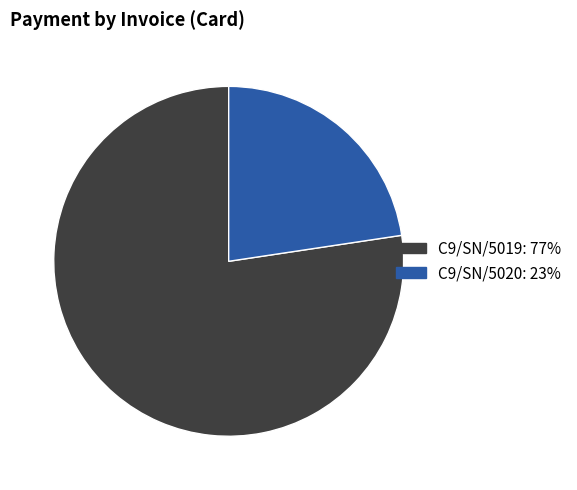

Is the sum of C9/SN/5019 and C9/SN/5020 greater than half?

Yes